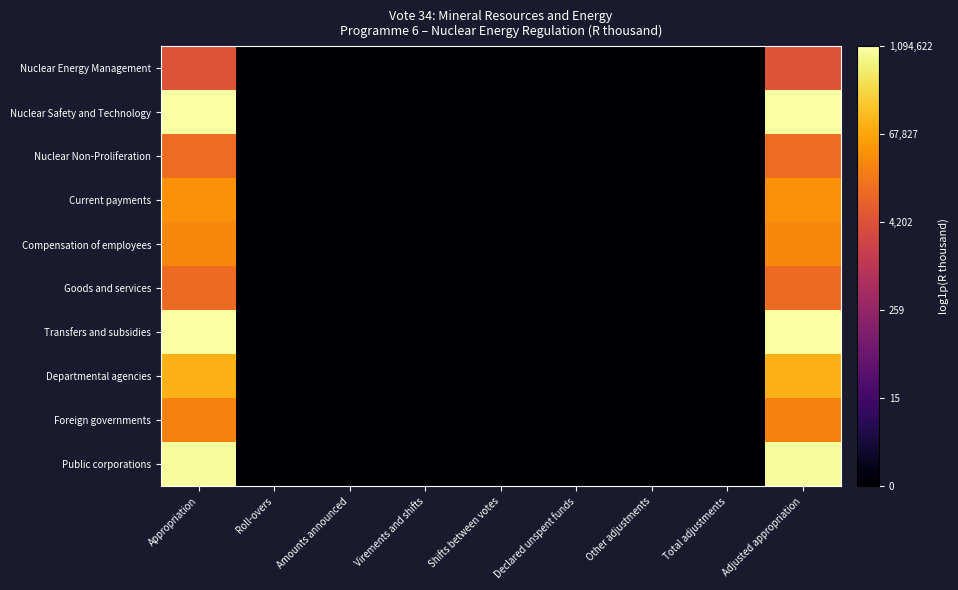

Reading left to right, transcribe all the data shown in this chart.

Nuclear Energy Management: Appropriation=8.5	Roll-overs=0.0	Amounts announced=0.0	Virements and shifts=0.0	Shifts between votes=0.0	Declared unspent funds=0.0	Other adjustments=0.0	Total adjustments=0.0	Adjusted appropriation=8.5
Nuclear Safety and Technology: Appropriation=13.9	Roll-overs=0.0	Amounts announced=0.0	Virements and shifts=0.0	Shifts between votes=0.0	Declared unspent funds=0.0	Other adjustments=0.0	Total adjustments=0.0	Adjusted appropriation=13.9
Nuclear Non-Proliferation: Appropriation=9.4	Roll-overs=0.0	Amounts announced=0.0	Virements and shifts=0.0	Shifts between votes=0.0	Declared unspent funds=0.0	Other adjustments=0.0	Total adjustments=0.0	Adjusted appropriation=9.4
Current payments: Appropriation=10.6	Roll-overs=0.0	Amounts announced=0.0	Virements and shifts=0.0	Shifts between votes=0.0	Declared unspent funds=0.0	Other adjustments=0.0	Total adjustments=0.0	Adjusted appropriation=10.6
Compensation of employees: Appropriation=10.2	Roll-overs=0.0	Amounts announced=0.0	Virements and shifts=0.0	Shifts between votes=0.0	Declared unspent funds=0.0	Other adjustments=0.0	Total adjustments=0.0	Adjusted appropriation=10.2
Goods and services: Appropriation=9.3	Roll-overs=0.0	Amounts announced=0.0	Virements and shifts=0.0	Shifts between votes=0.0	Declared unspent funds=0.0	Other adjustments=0.0	Total adjustments=0.0	Adjusted appropriation=9.3
Transfers and subsidies: Appropriation=13.9	Roll-overs=0.0	Amounts announced=0.0	Virements and shifts=0.0	Shifts between votes=0.0	Declared unspent funds=0.0	Other adjustments=0.0	Total adjustments=0.0	Adjusted appropriation=13.9
Departmental agencies: Appropriation=11.5	Roll-overs=0.0	Amounts announced=0.0	Virements and shifts=0.0	Shifts between votes=0.0	Declared unspent funds=0.0	Other adjustments=0.0	Total adjustments=0.0	Adjusted appropriation=11.5
Foreign governments: Appropriation=10.1	Roll-overs=0.0	Amounts announced=0.0	Virements and shifts=0.0	Shifts between votes=0.0	Declared unspent funds=0.0	Other adjustments=0.0	Total adjustments=0.0	Adjusted appropriation=10.1
Public corporations: Appropriation=13.8	Roll-overs=0.0	Amounts announced=0.0	Virements and shifts=0.0	Shifts between votes=0.0	Declared unspent funds=0.0	Other adjustments=0.0	Total adjustments=0.0	Adjusted appropriation=13.8